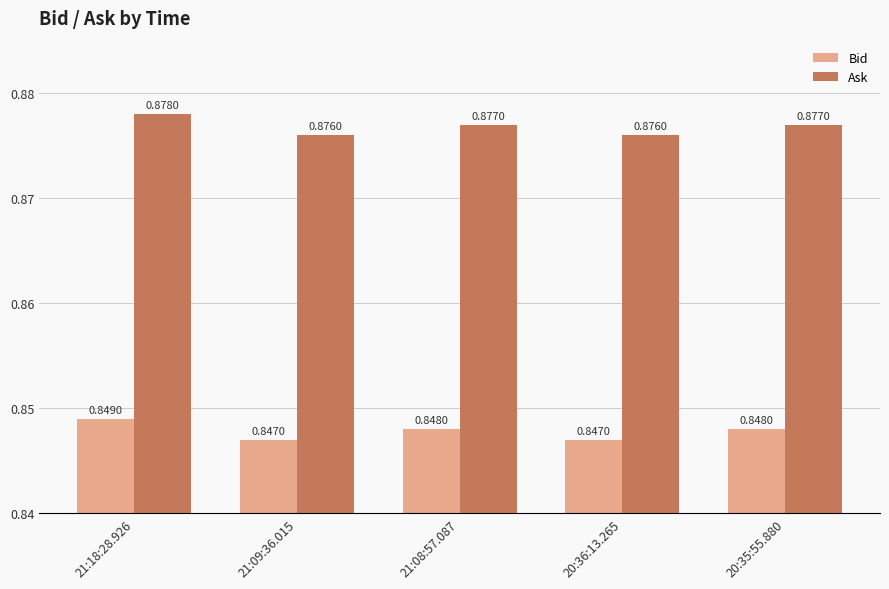

What is the total value across all series at 21:08:57.087?

1.7